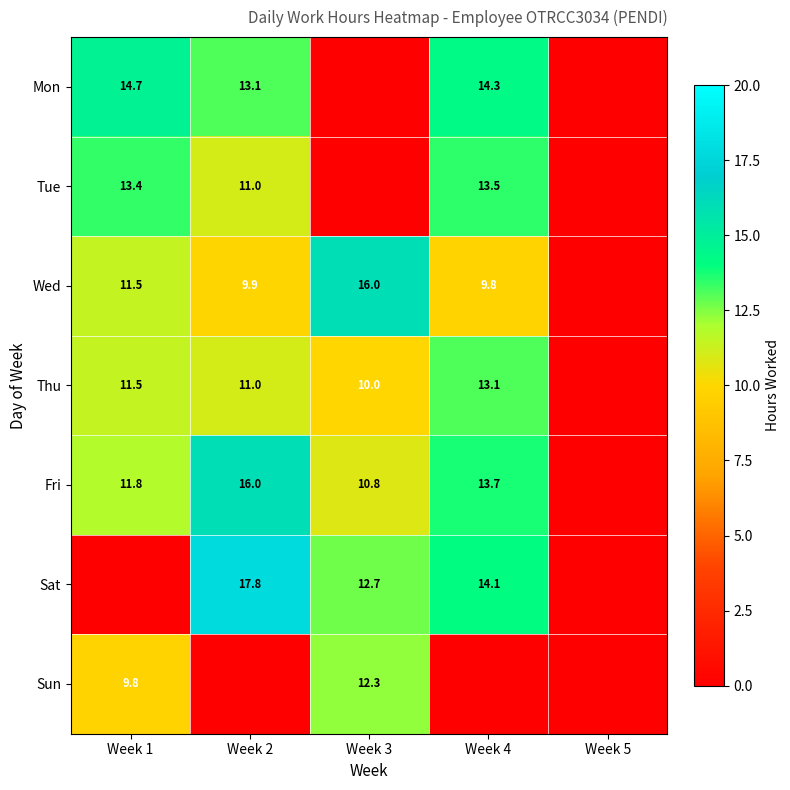

True or false: Thu has a value of 13.1 at Week 4.

True